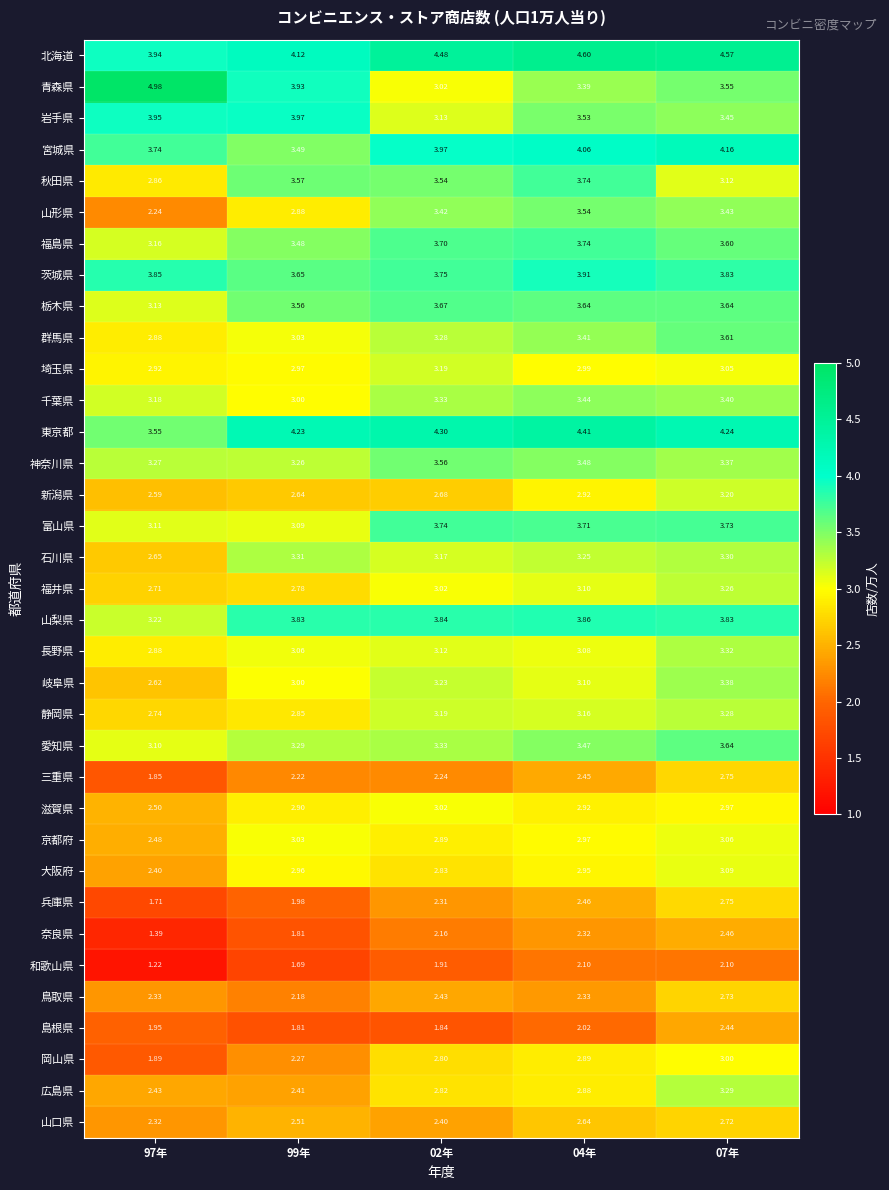

Is the value of 富山県 at 99年 greater than the value of 鳥取県 at 07年?

Yes